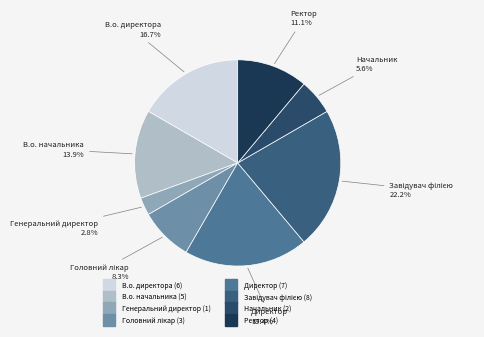

Does any single category account for the majority?

No